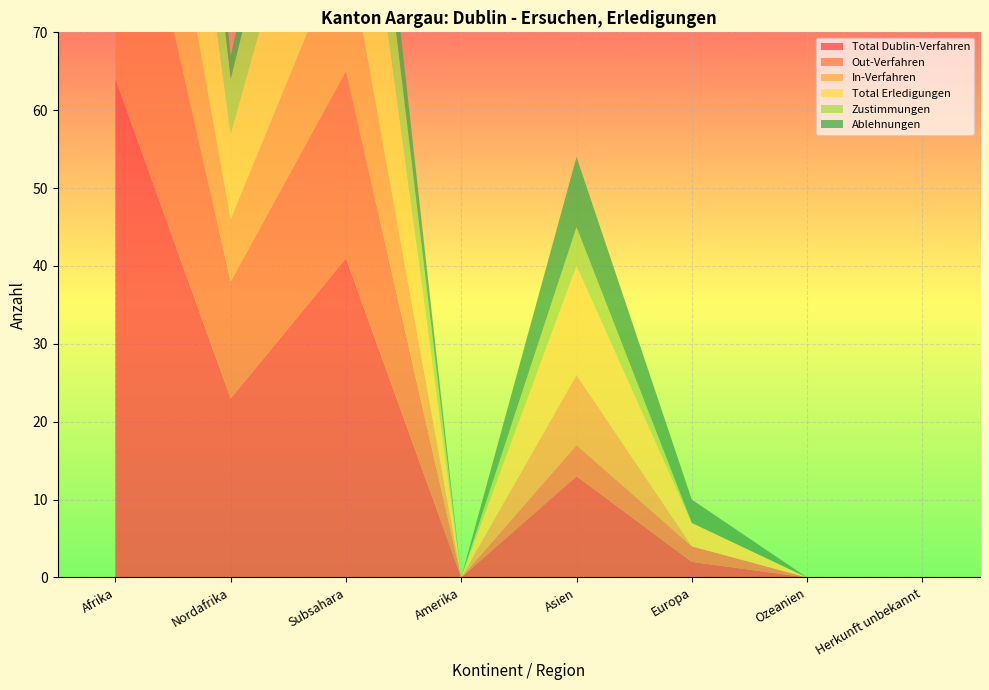

Reading left to right, what are all the values shown in this chart?

Total Dublin-Verfahren: 64	23	41	0	13	2	0	0
Out-Verfahren: 39	15	24	0	4	2	0	0
In-Verfahren: 25	8	17	0	9	0	0	0
Total Erledigungen: 39	11	28	0	14	3	0	0
Zustimmungen: 26	7	14	0	5	0	0	0
Ablehnungen: 24	3	9	0	9	3	0	0